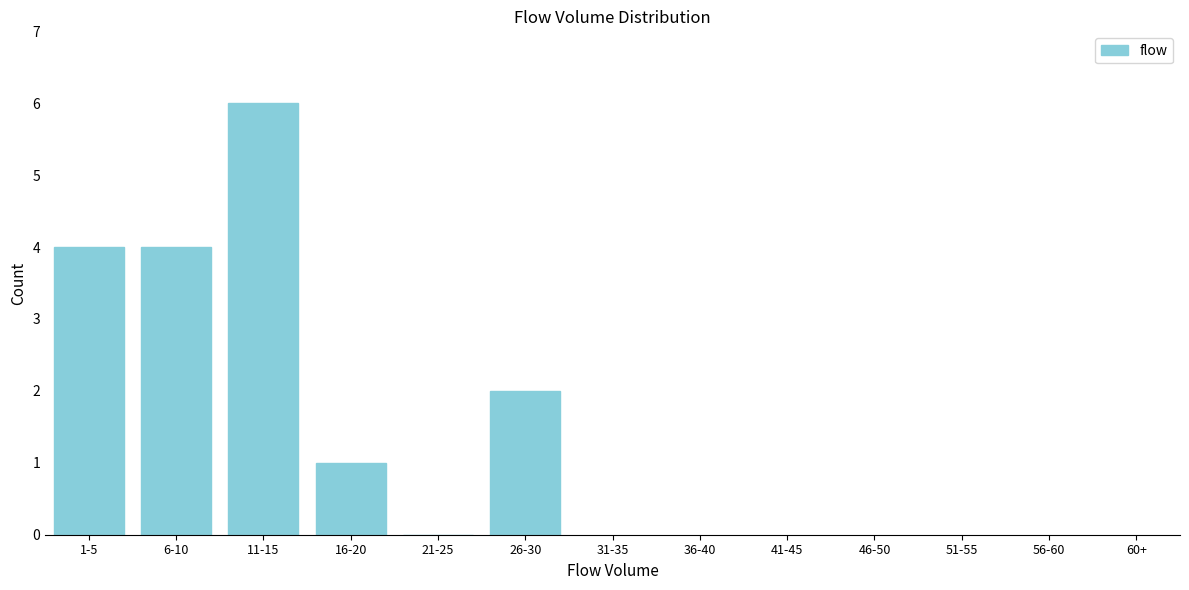

Reading left to right, what are all the values shown in this chart?

1-5=4	6-10=4	11-15=6	16-20=1	21-25=0	26-30=2